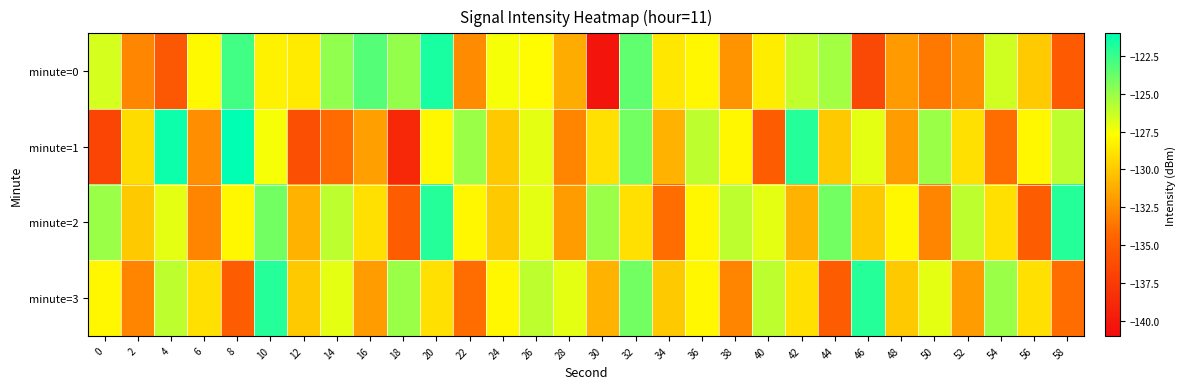

Which category has the highest value across all series?

8